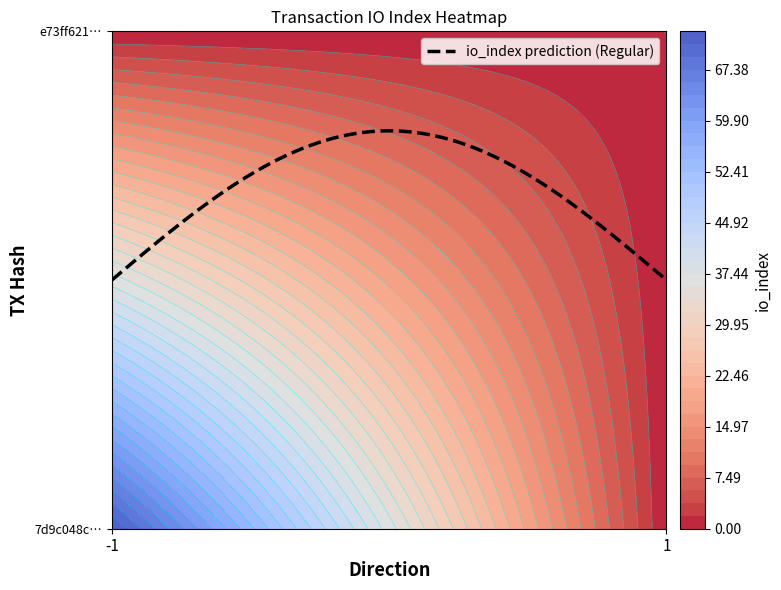

At which category is the sum across all series the highest?

-1